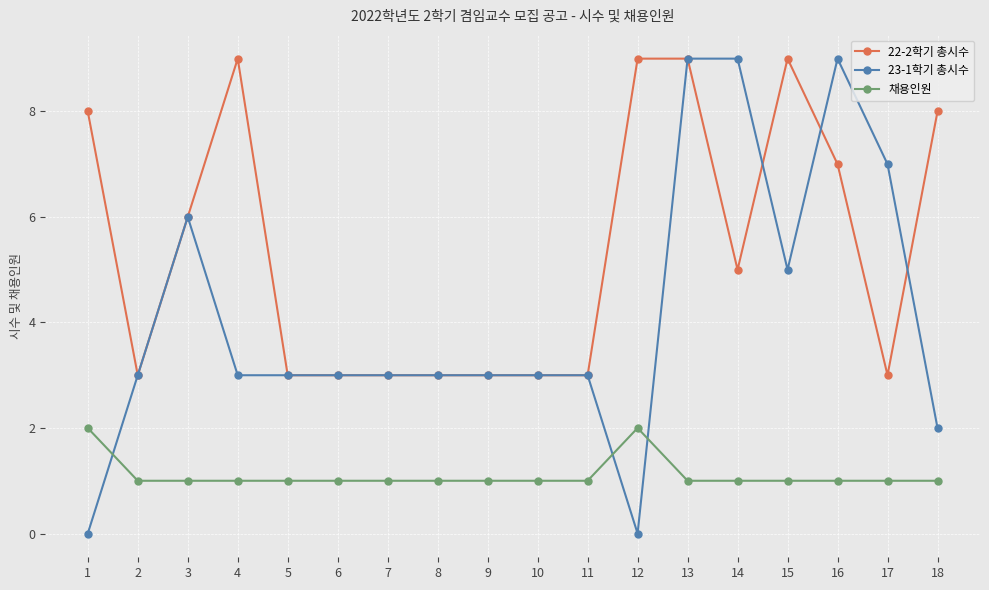

Count the number of data series in this chart.

3